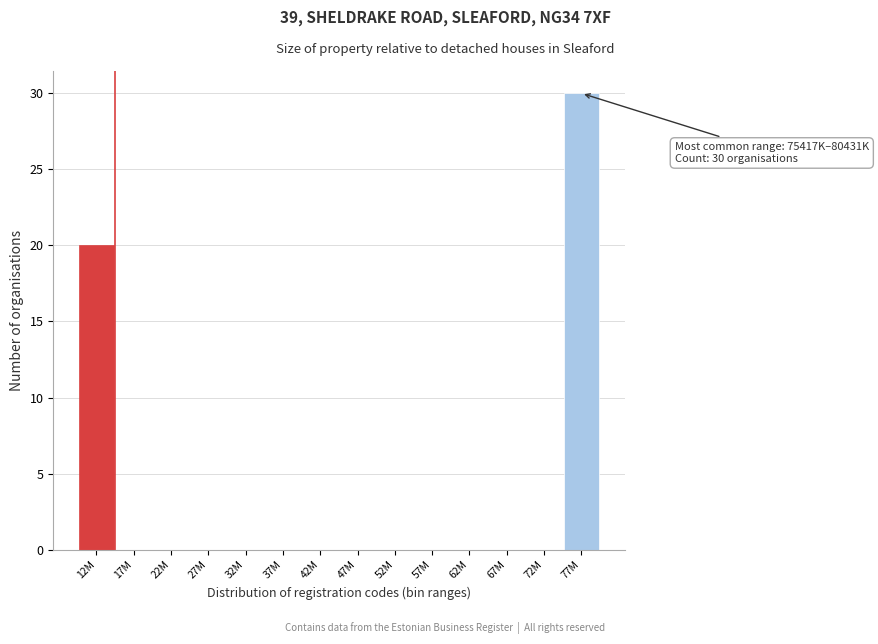

Reading left to right, extract all data points from this chart.

12M=20	17M=0	22M=0	27M=0	32M=0	37M=0	42M=0	47M=0	52M=0	57M=0	62M=0	67M=0	72M=0	77M=30